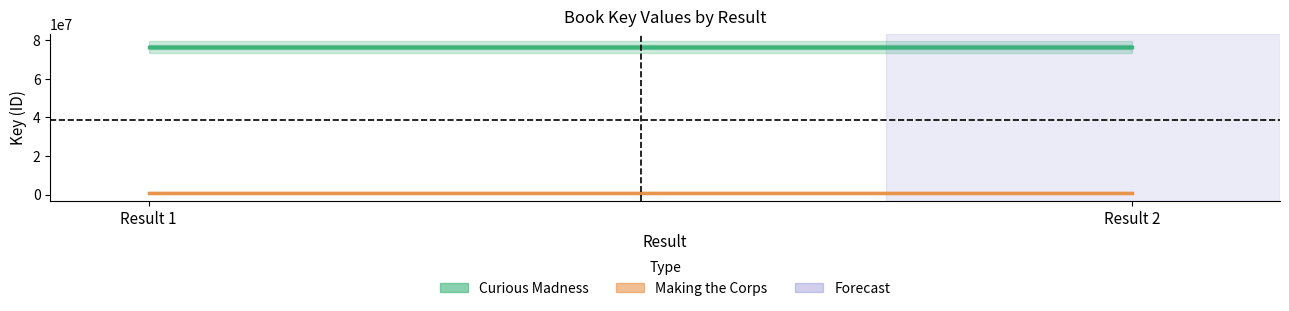

What is the maximum value shown in the chart?

76452941